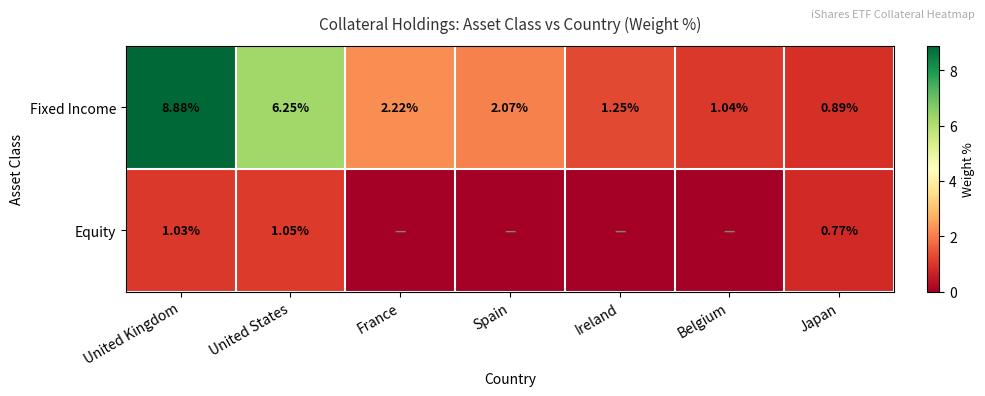

Rank the categories by Fixed Income value from highest to lowest.

United Kingdom, United States, France, Spain, Ireland, Belgium, Japan